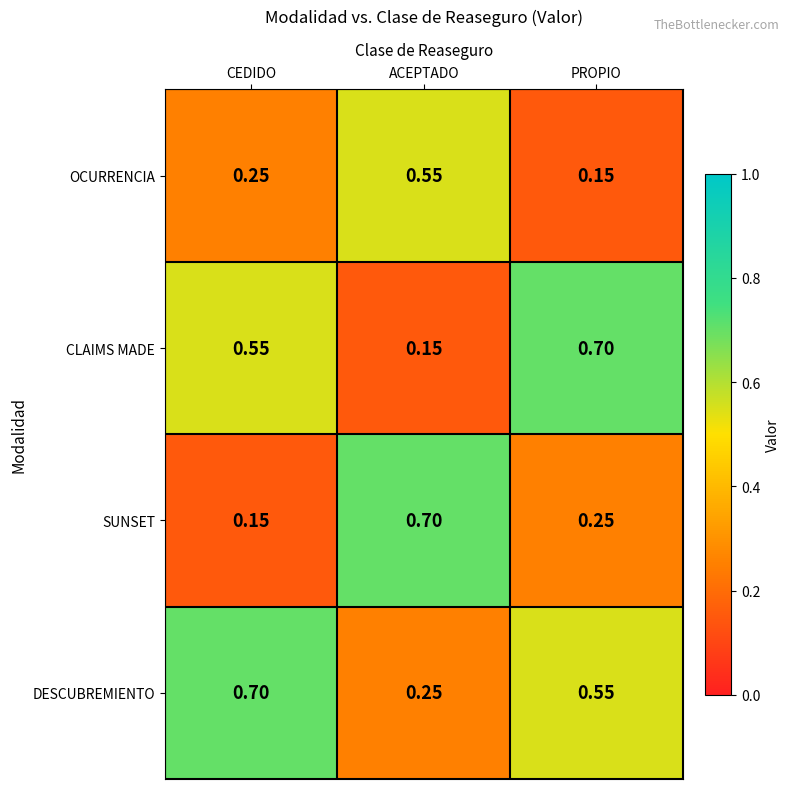

At which label does CLAIMS MADE reach its minimum?

ACEPTADO